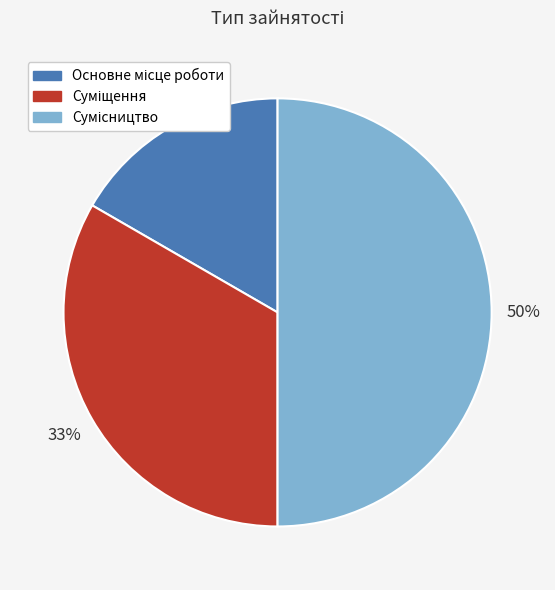

To the nearest percent, what is the difference between the largest and smallest slice percentages?

33%